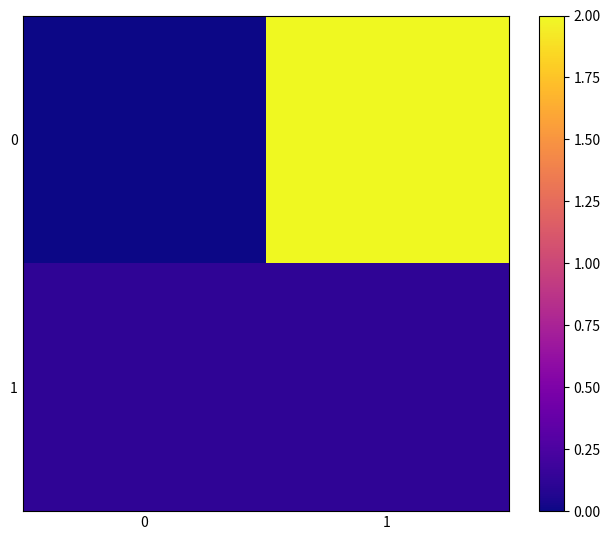

What is the total value across all series at 1?

2.1